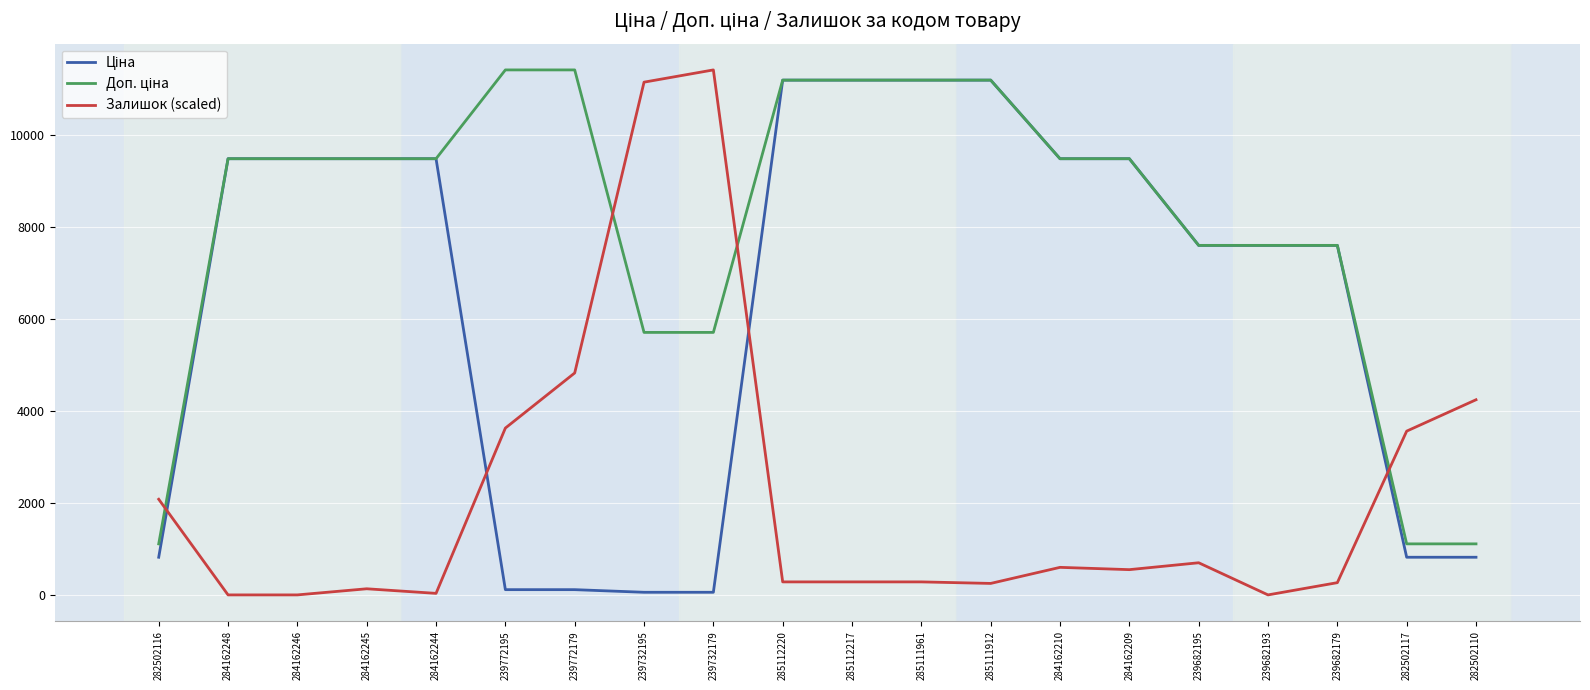

The Залишок (scaled) series shows 5242.6 at 282502117. True or false?

False